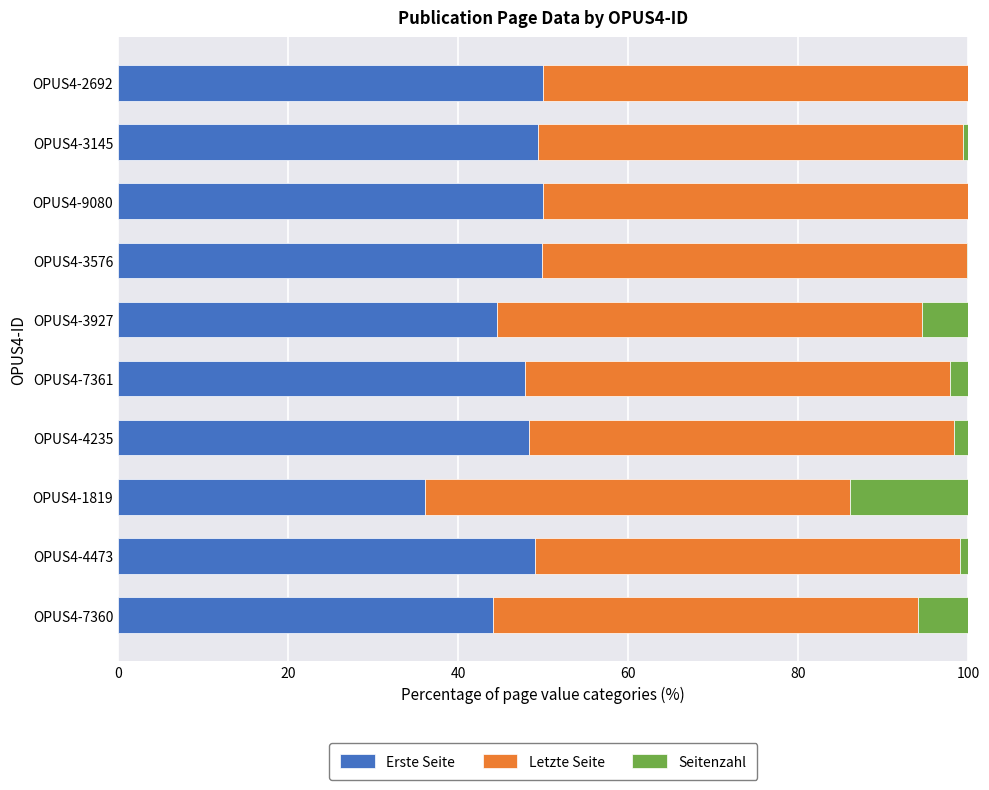

True or false: Erste Seite has a value of 44.5 at OPUS4-3927.

True